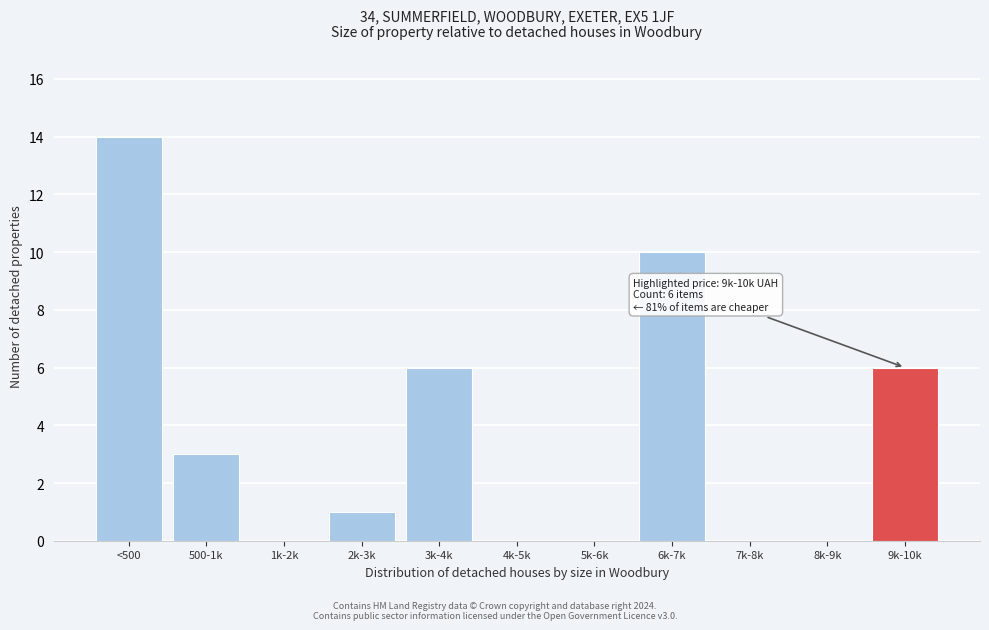

Reading right to left, list all the values displayed in this chart.

9k-10k=6	8k-9k=0	7k-8k=0	6k-7k=10	5k-6k=0	4k-5k=0	3k-4k=6	2k-3k=1	1k-2k=0	500-1k=3	<500=14